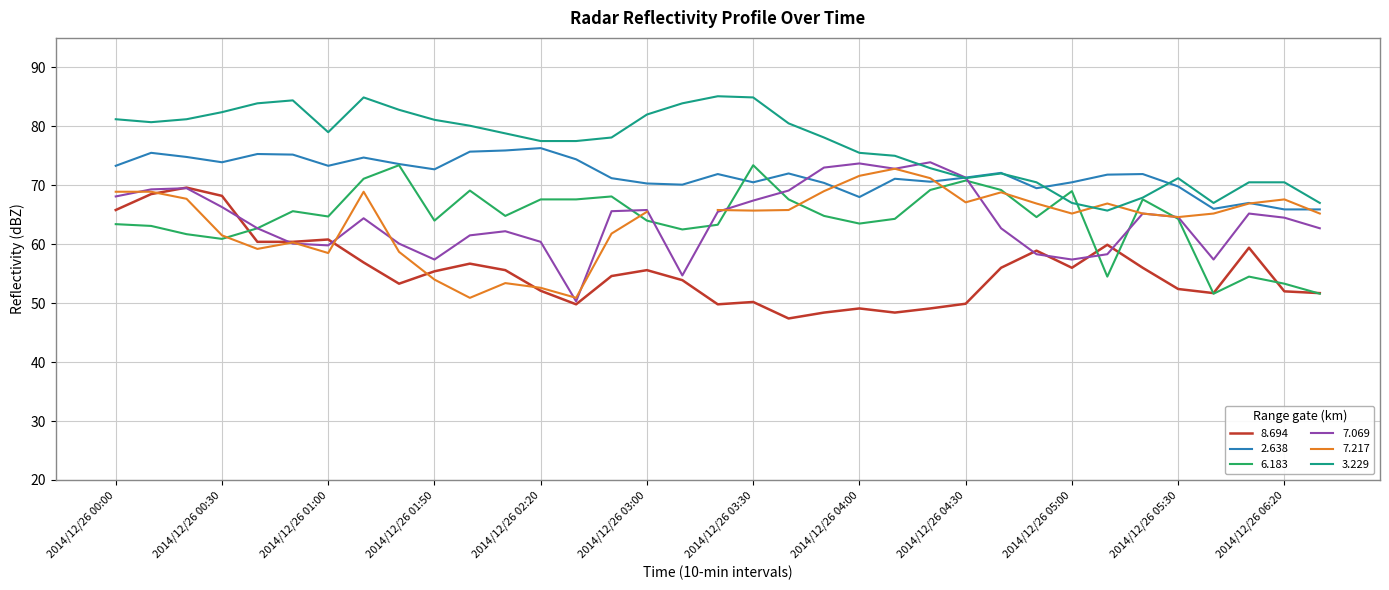

True or false:   8.694 has a value of 53.3 at 2014/12/26 01:40.

True